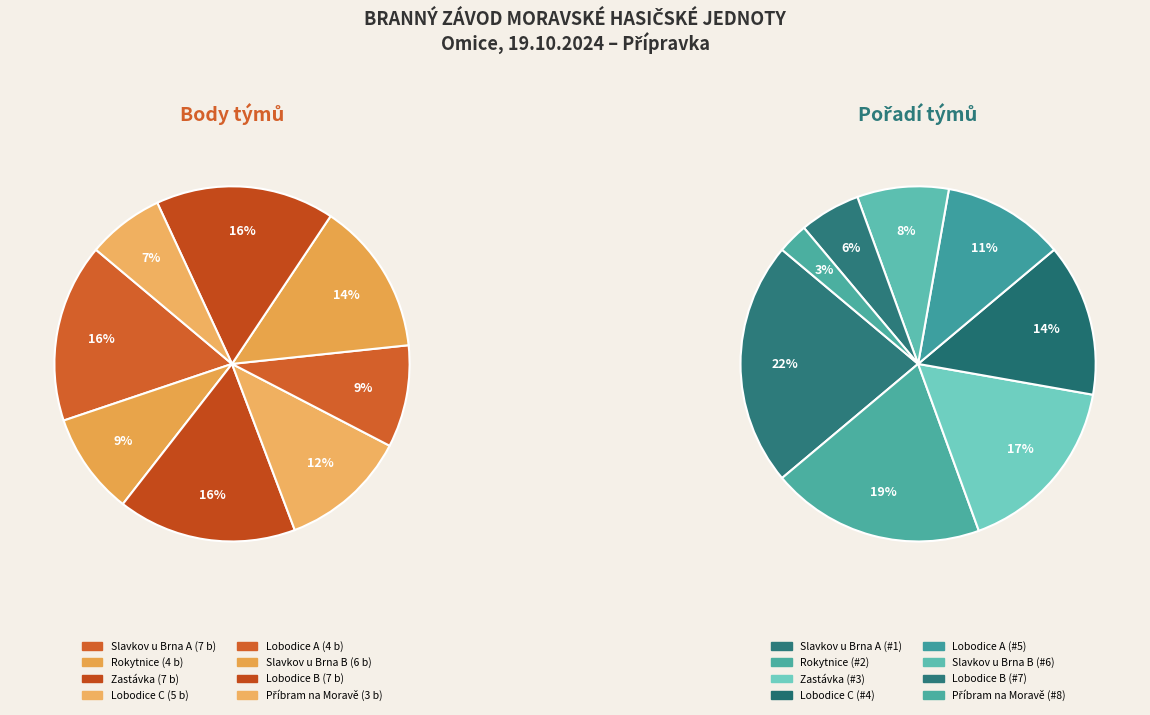

What is the ratio of the value at Slavkov u Brna A to the value at Rokytnice?

1.8